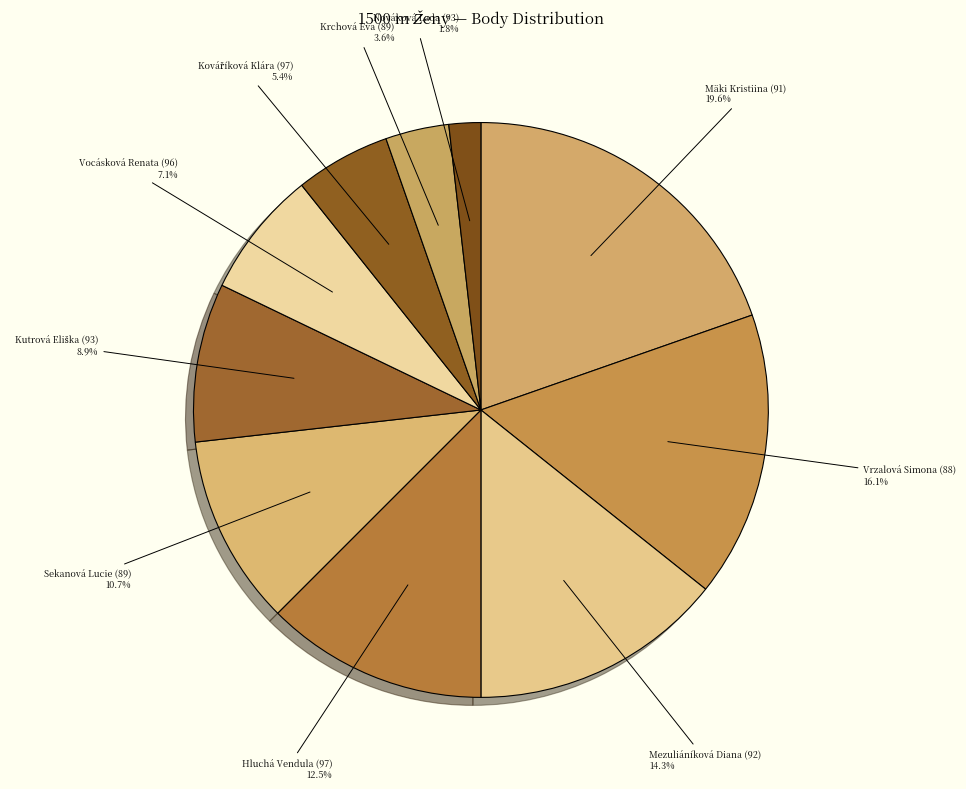

Count the number of slices in the pie.

10